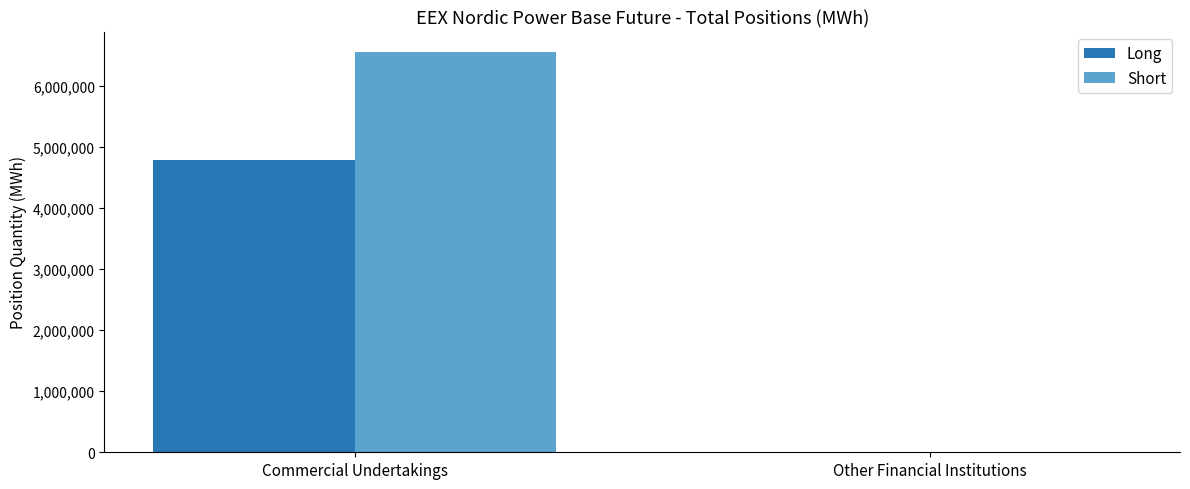

Reading left to right, extract all data points from this chart.

Long: 4790427	0
Short: 6557198	0